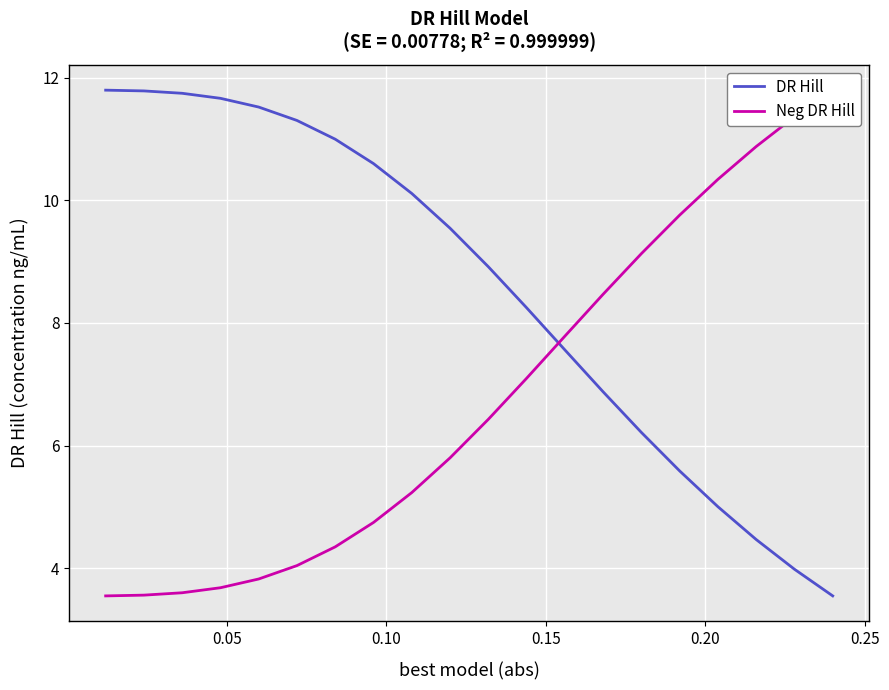

What are all the series names shown in the legend?

DR Hill, Neg DR Hill